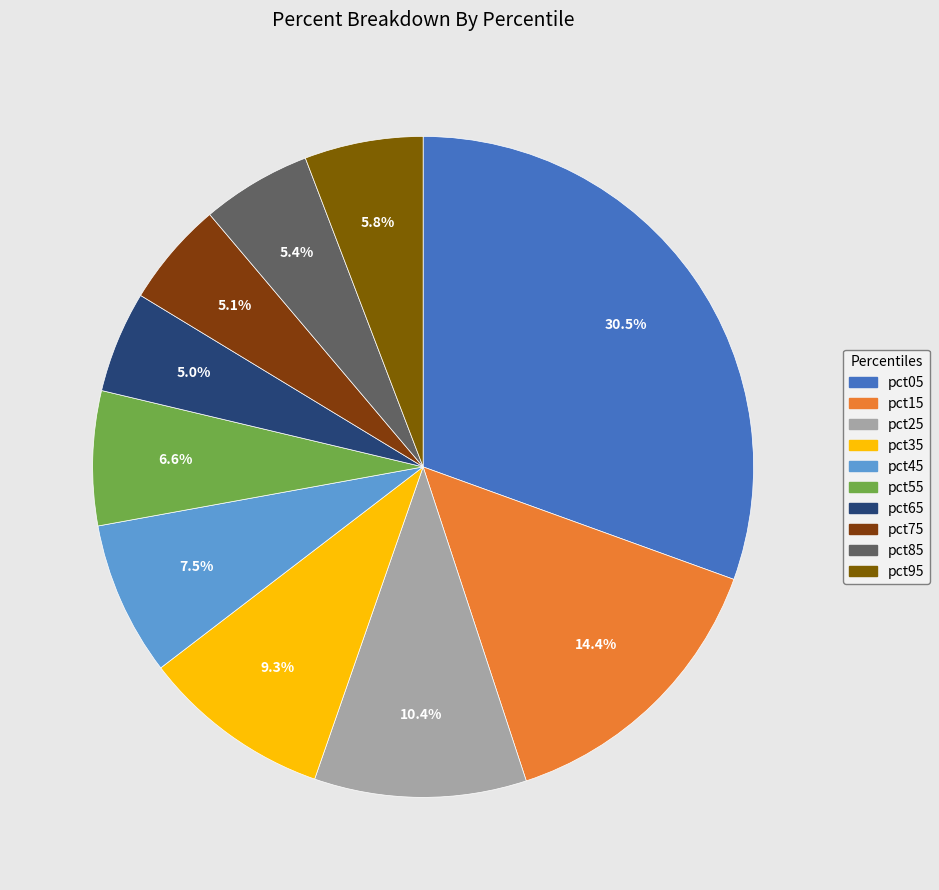

To the nearest percent, what portion does pct05 represent?

31%